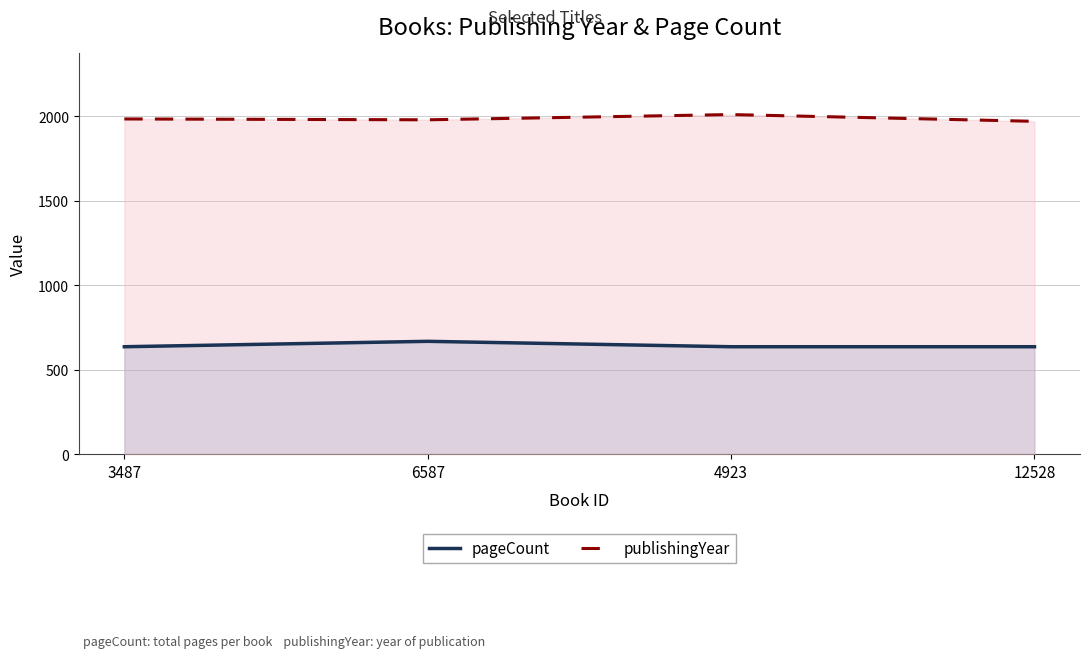

How many data points in publishingYear are less than 1985?

2